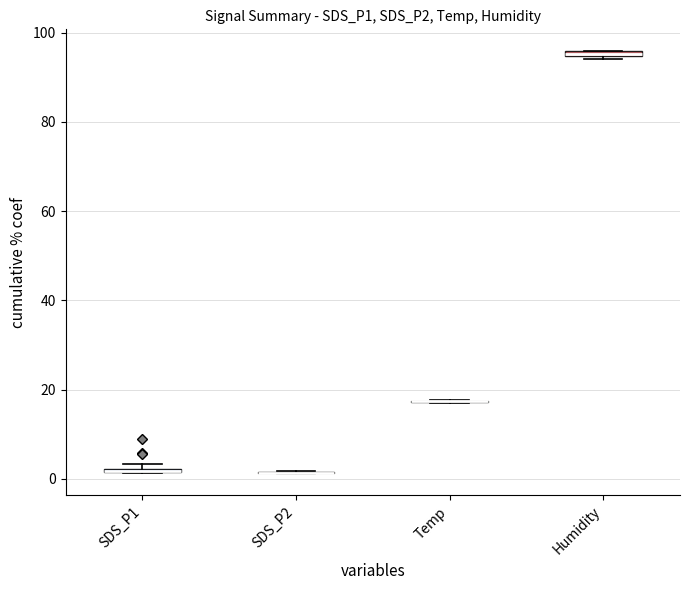

Rank the series at 39 from highest to lowest value.

Humidity, Temp, SDS_P1, SDS_P2